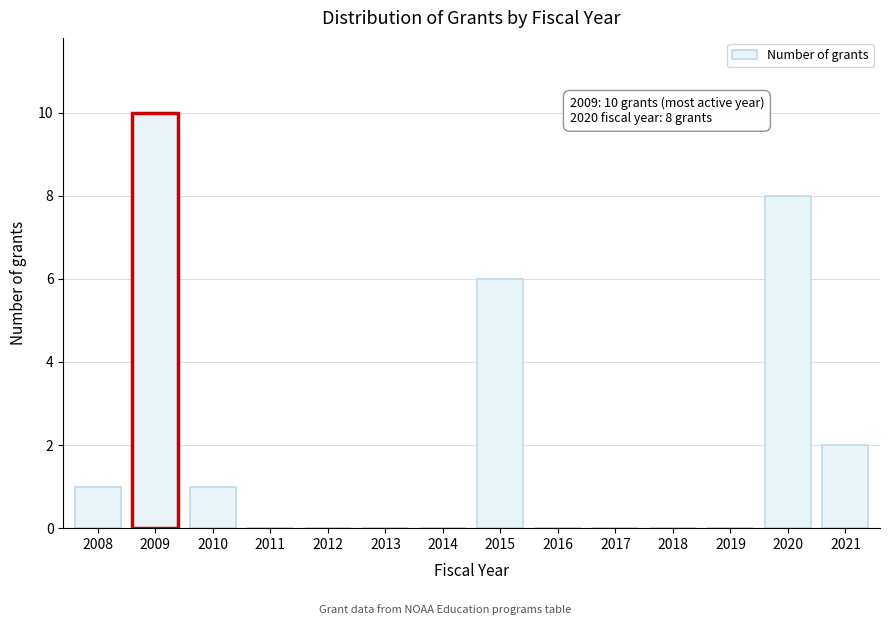

Reading left to right, what are all the values shown in this chart?

2008=1	2009=10	2010=1	2011=0	2012=0	2013=0	2014=0	2015=6	2016=0	2017=0	2018=0	2019=0	2020=8	2021=2